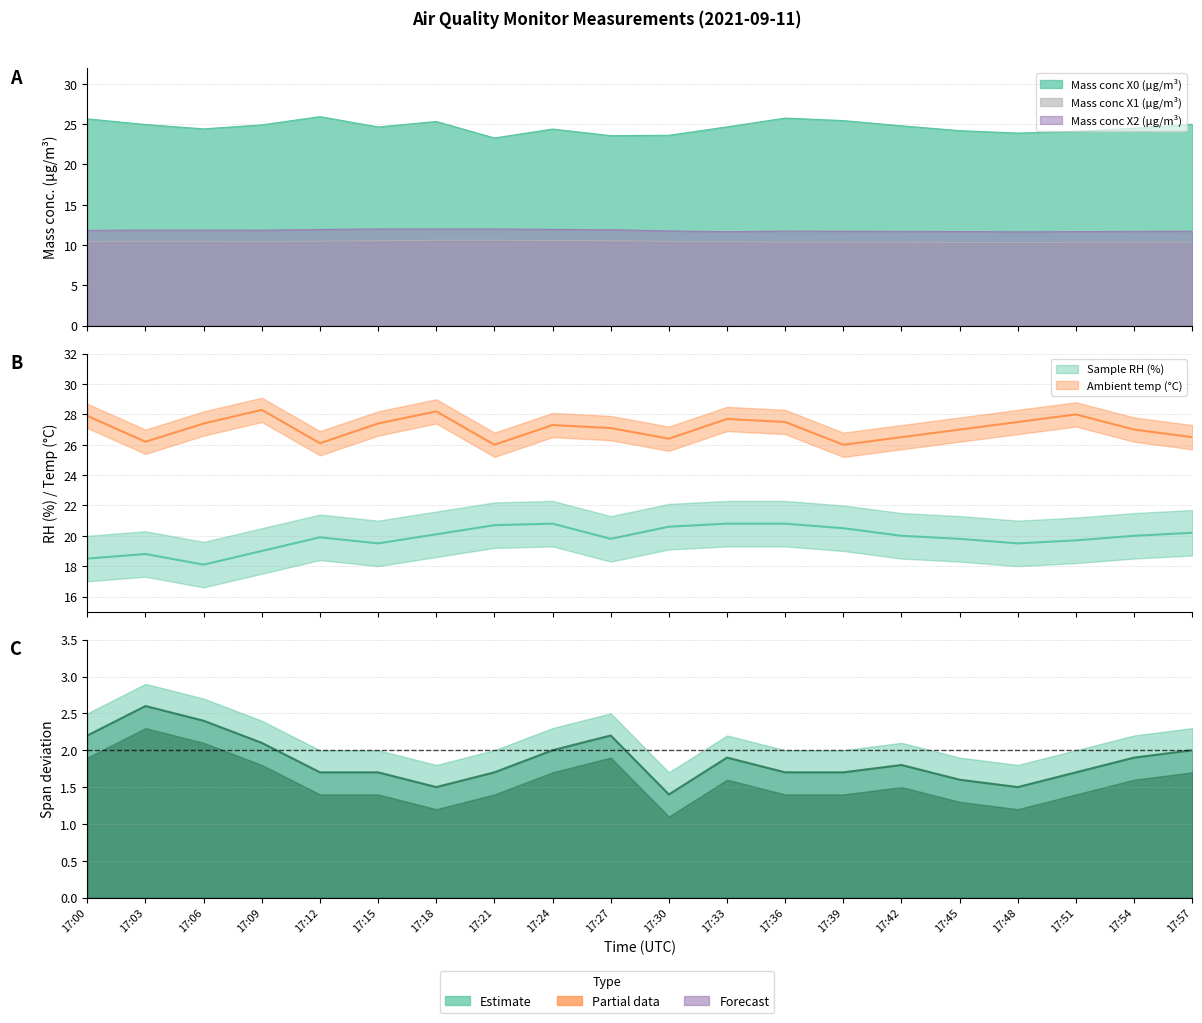

Reading left to right, list all the values displayed in this chart.

Mass conc X0 (μg/m³): 25.7	25.0	24.4	24.9	25.9	24.7	25.3	23.3	24.4	23.6	23.6	24.7	25.8	25.4	24.8	24.2	23.9	24.1	24.5	25.0
Mass conc X1 (μg/m³): 10.4	10.5	10.5	10.4	10.5	10.6	10.6	10.6	10.6	10.6	10.5	10.4	10.4	10.4	10.3	10.3	10.3	10.3	10.4	10.4
Mass conc X2 (μg/m³): 11.8	11.9	11.9	11.8	11.9	12.0	12.0	12.0	11.9	11.9	11.8	11.7	11.7	11.7	11.7	11.7	11.7	11.7	11.7	11.7
Sample RH (%): 18.5	18.8	18.1	19.0	19.9	19.5	20.1	20.7	20.8	19.8	20.6	20.8	20.8	20.5	20.0	19.8	19.5	19.7	20.0	20.2
Ambient temp (°C): 27.9	26.2	27.4	28.3	26.1	27.4	28.2	26.0	27.3	27.1	26.4	27.7	27.5	26.0	26.5	27.0	27.5	28.0	27.0	26.5
Span deviation: 2.2	2.6	2.4	2.1	1.7	1.7	1.5	1.7	2.0	2.2	1.4	1.9	1.7	1.7	1.8	1.6	1.5	1.7	1.9	2.0